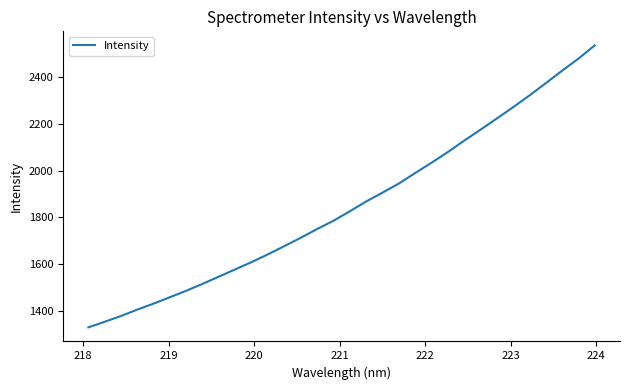

What is the smallest value displayed?

1330.8